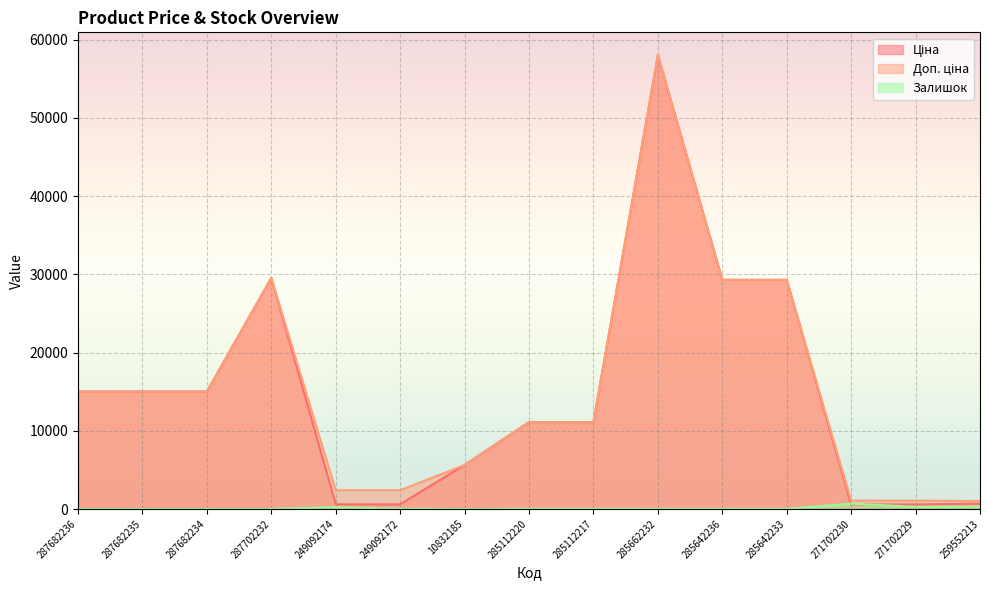

Rank the categories by Ціна value from lowest to highest.

271702230, 271702229, 249092174, 249092172, 259552213, 10832185, 285112220, 285112217, 287682236, 287682235, 287682234, 285642236, 285642233, 287702232, 285662232